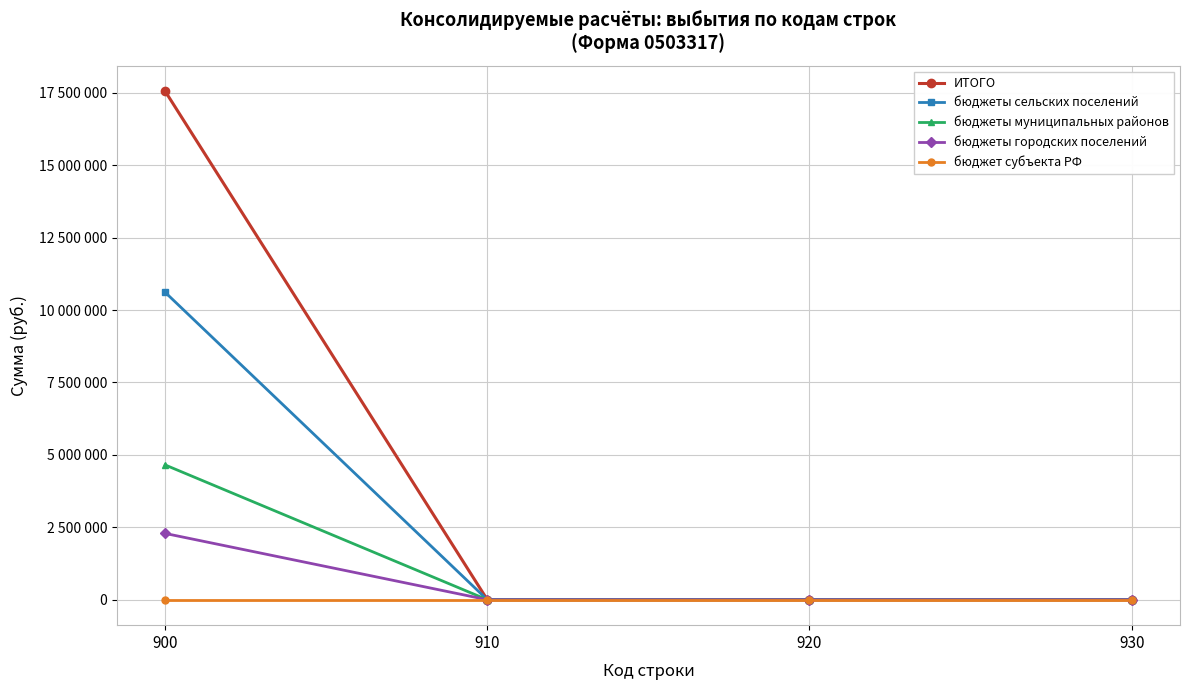

Reading right to left, extract all data points from this chart.

ИТОГО: 930=0.0	920=0.0	910=0.0	900=17552391.1
бюджеты сельских поселений: 930=0.0	920=0.0	910=0.0	900=10611314.4
бюджеты муниципальных районов: 930=0.0	920=0.0	910=0.0	900=4652310.7
бюджеты городских поселений: 930=0.0	920=0.0	910=0.0	900=2288766.0
бюджет субъекта РФ: 930=0.0	920=0.0	910=0.0	900=0.0